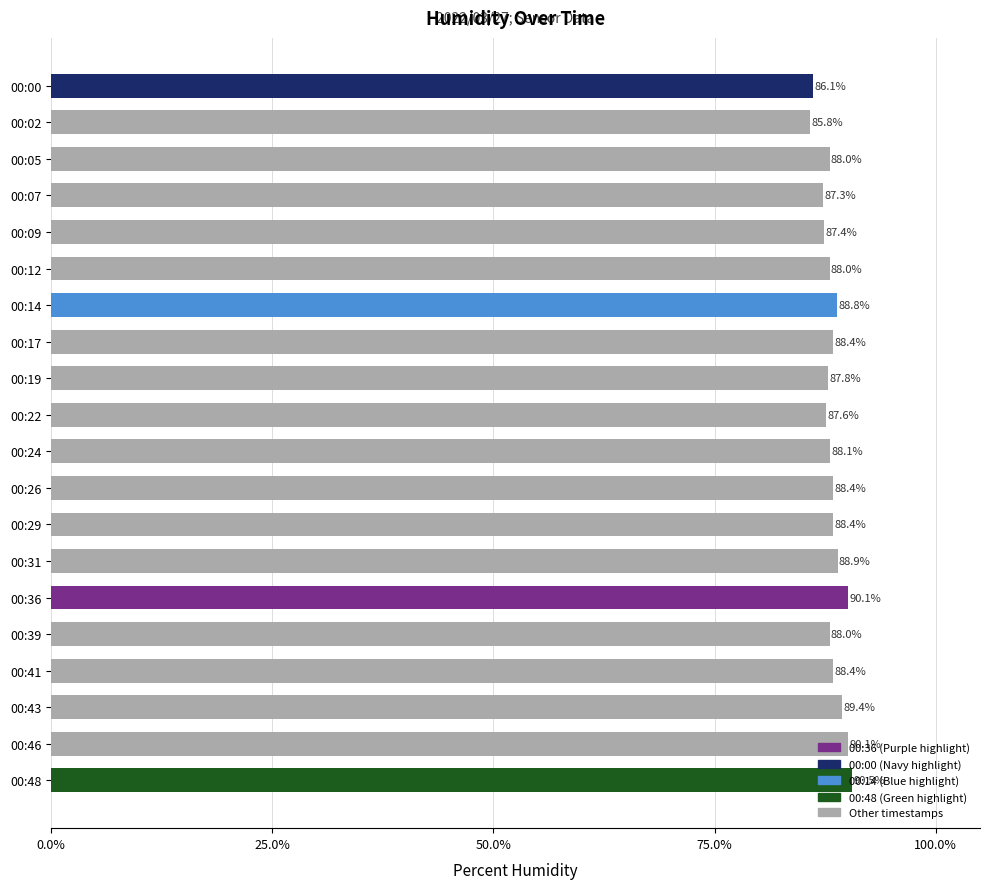

The value at 00:19 is 87.8. True or false?

True